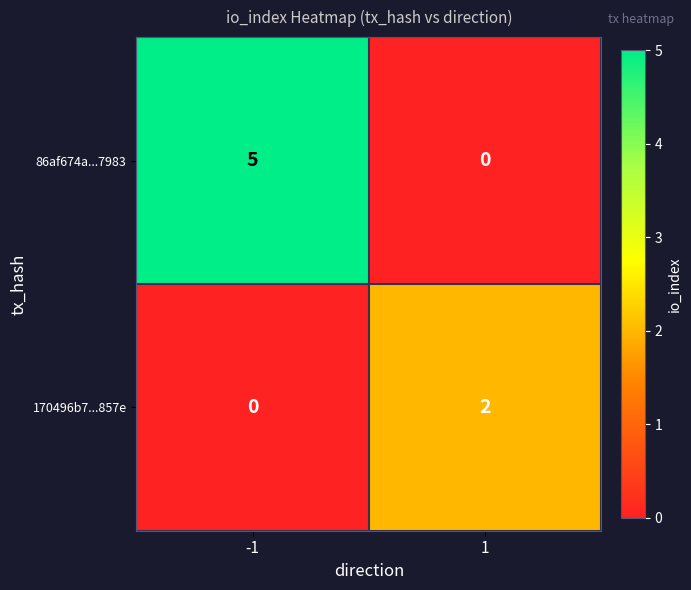

Which series has the largest total across all categories?

86af674a...7983